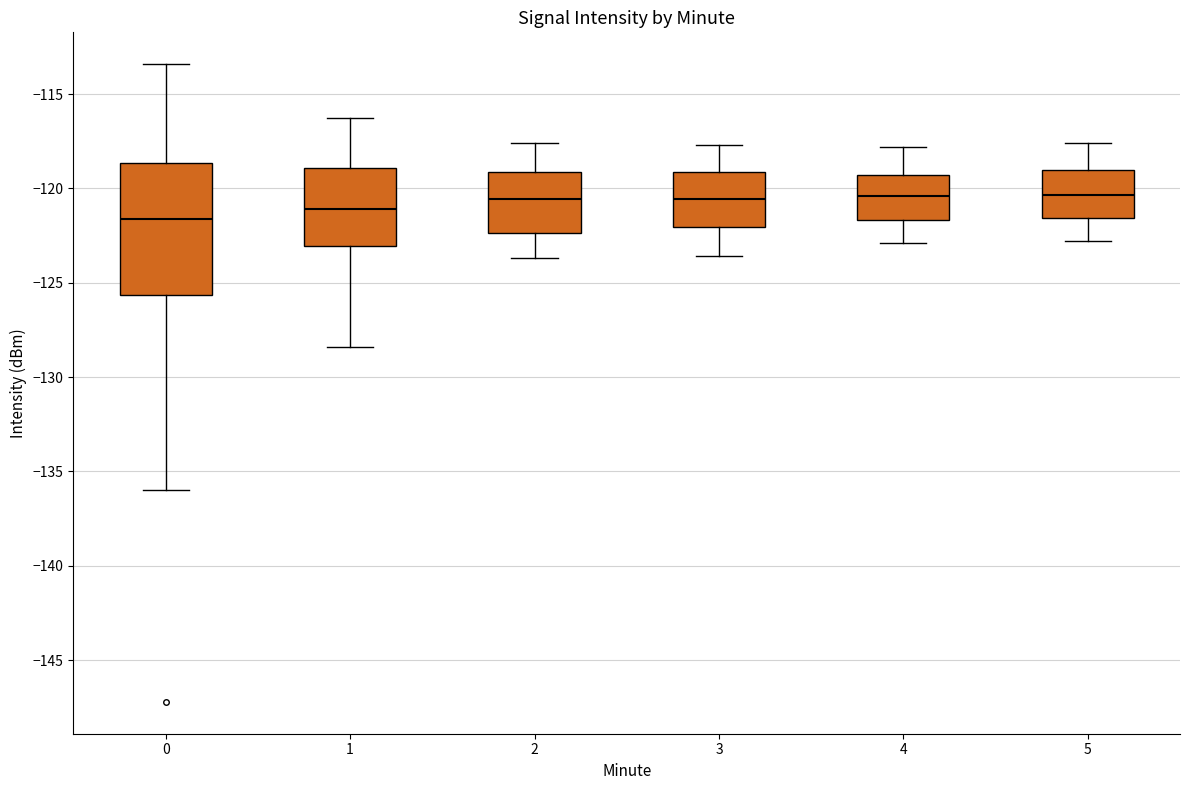

Comparing the boxes themselves (not the whiskers), which one is the tallest?

0